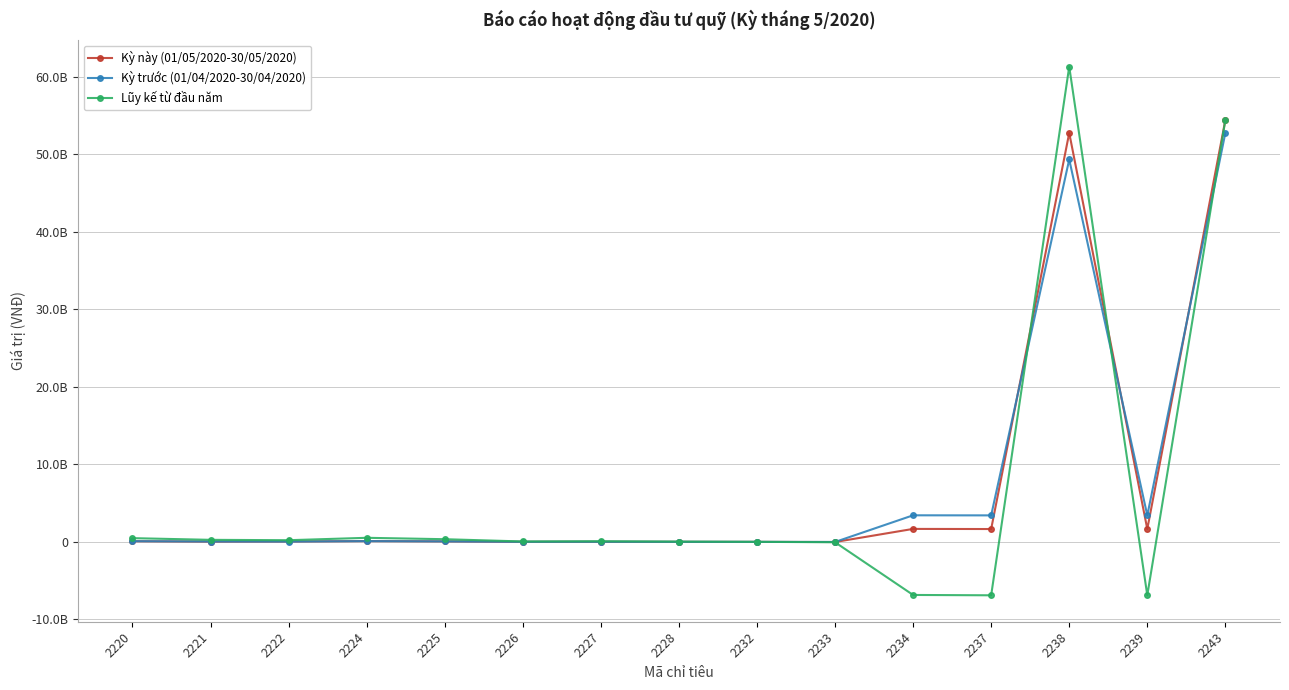

Does the chart have visible grid lines?

Yes